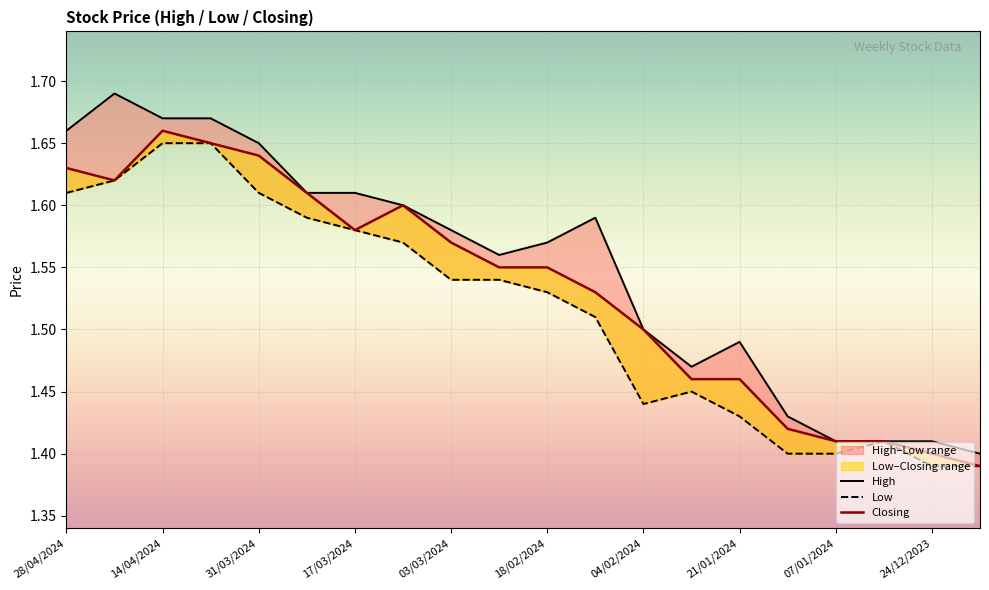

Which series has the largest total across all categories?

High